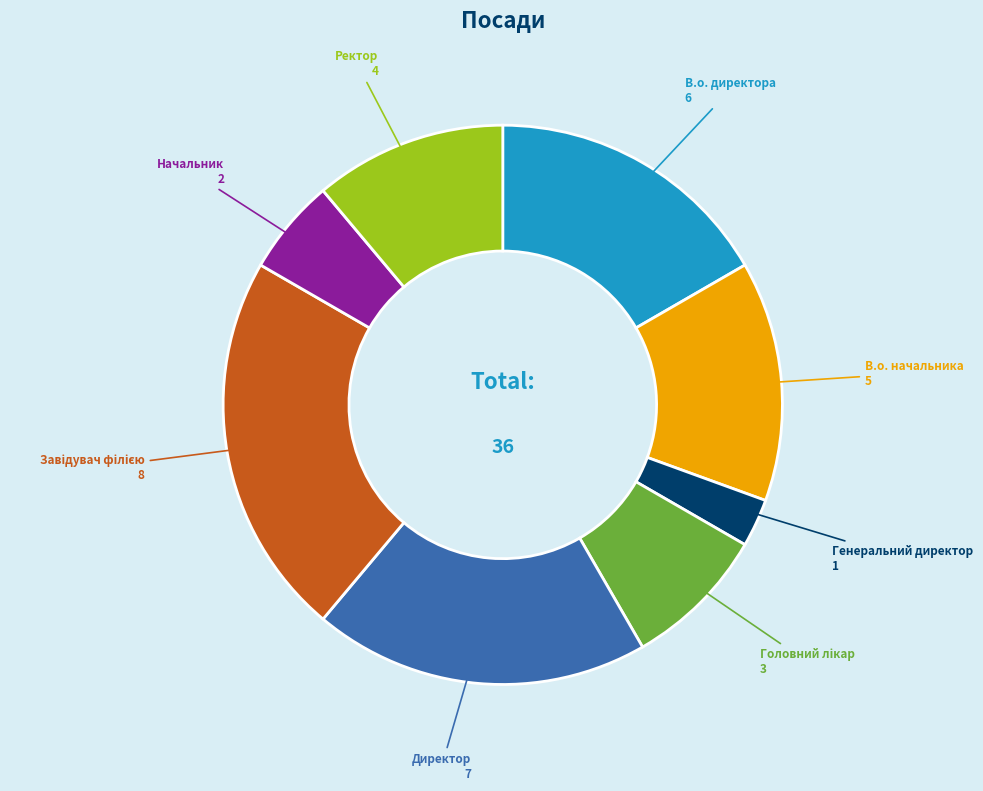

Does any single category account for the majority?

No